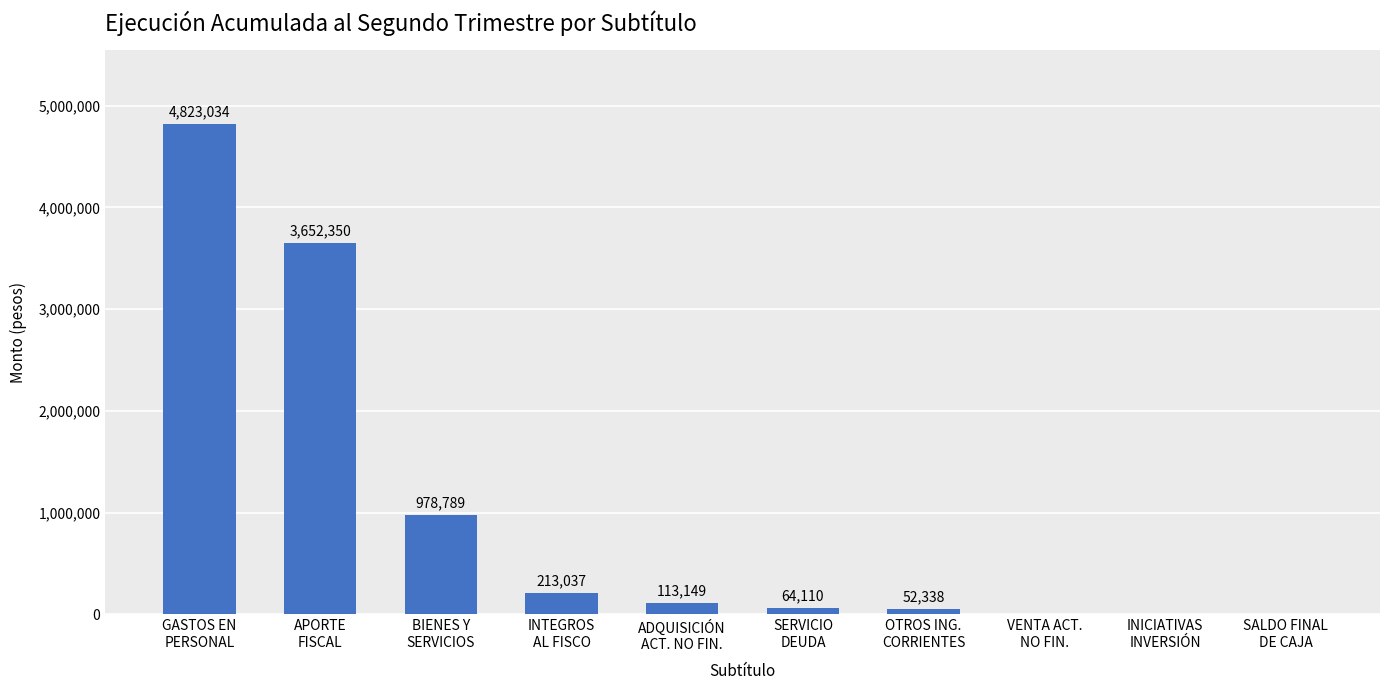

What is the maximum value shown in the chart?

4823034